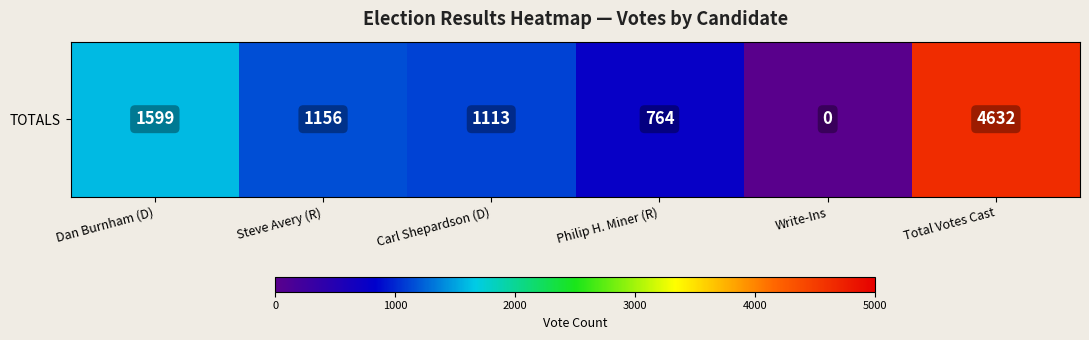

Read the value at Steve Avery (R), to the nearest 50.

1150